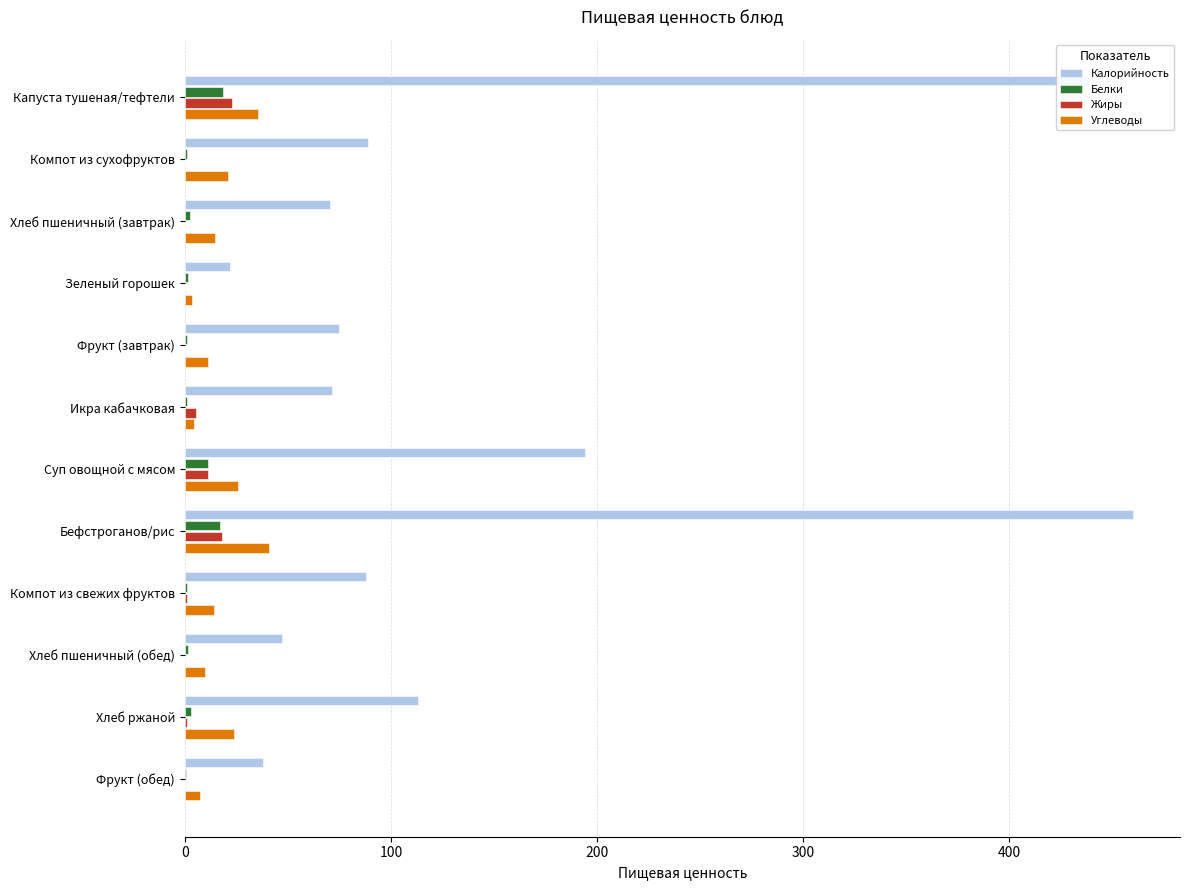

Which label corresponds to the largest value in the chart?

Бефстроганов/рис